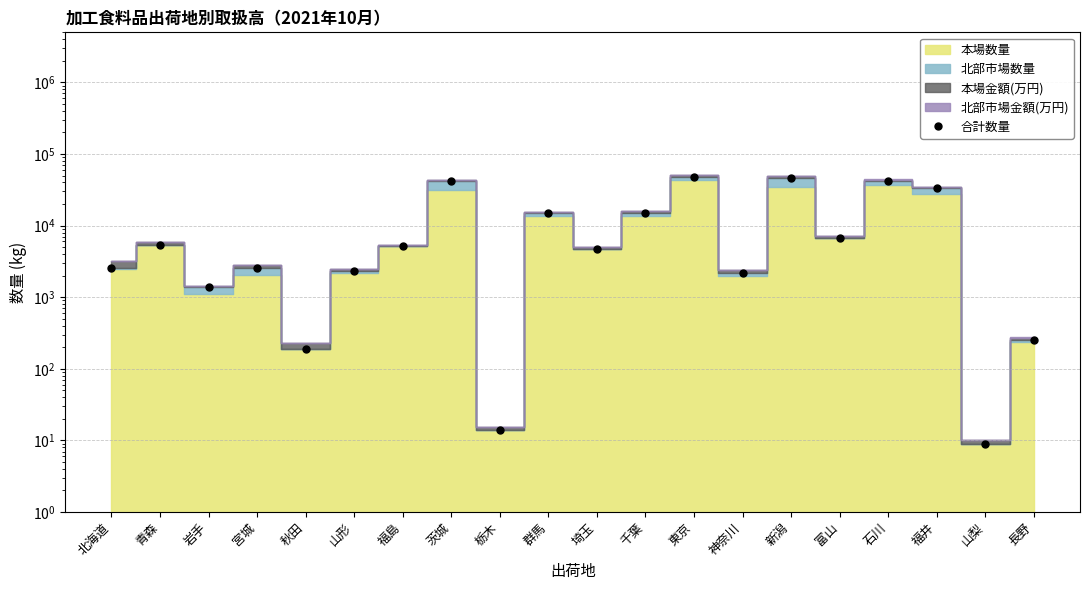

Which label corresponds to the largest value in the chart?

東京